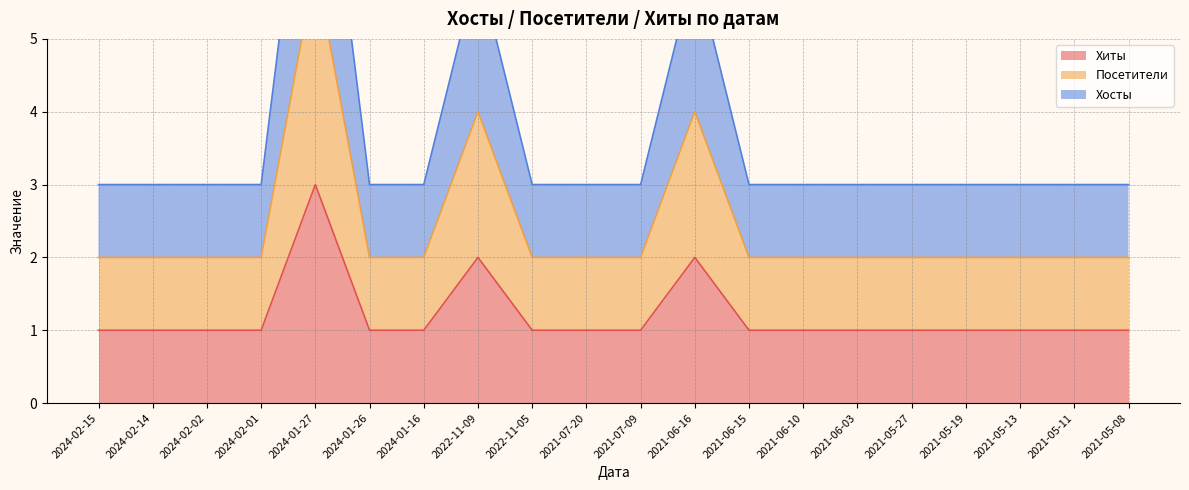

True or false: Посетители and Хиты intersect in this chart.

False